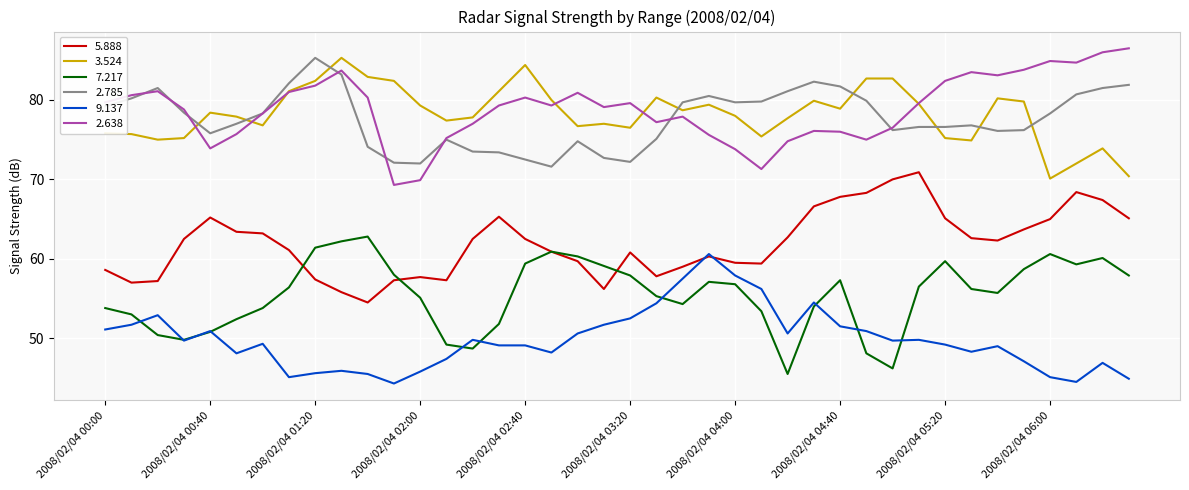

What is the maximum value for 9.137?

60.6